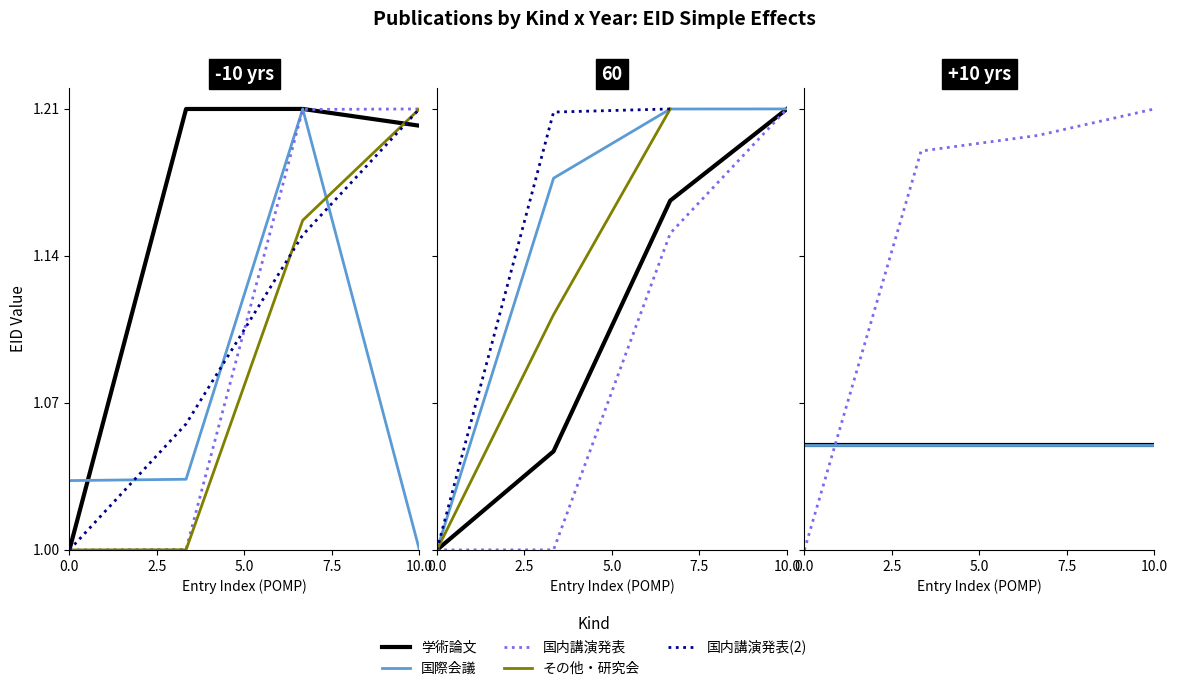

What are all the series names shown in the legend?

学術論文, 国際会議, 国内講演発表, その他・研究会, 国内講演発表(2)